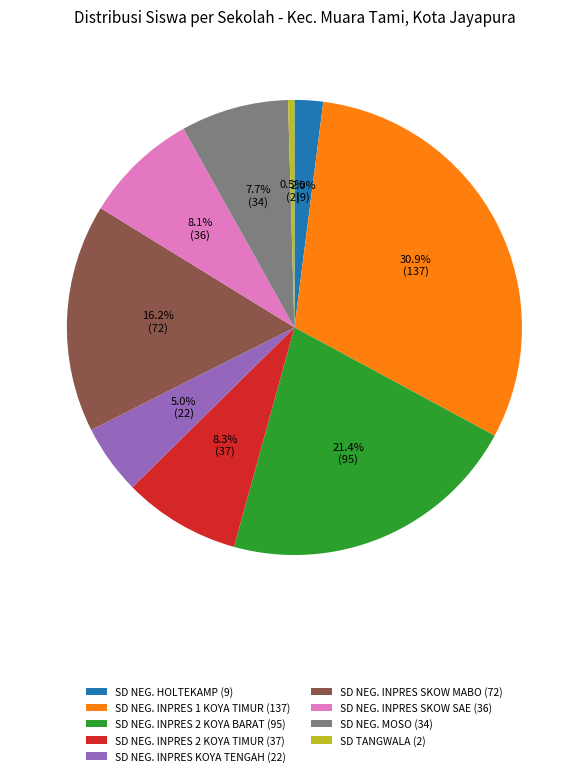

Approximately how many times larger is the value at SD NEG. INPRES 2 KOYA BARAT (95) compared to SD TANGWALA (2)?

47.5